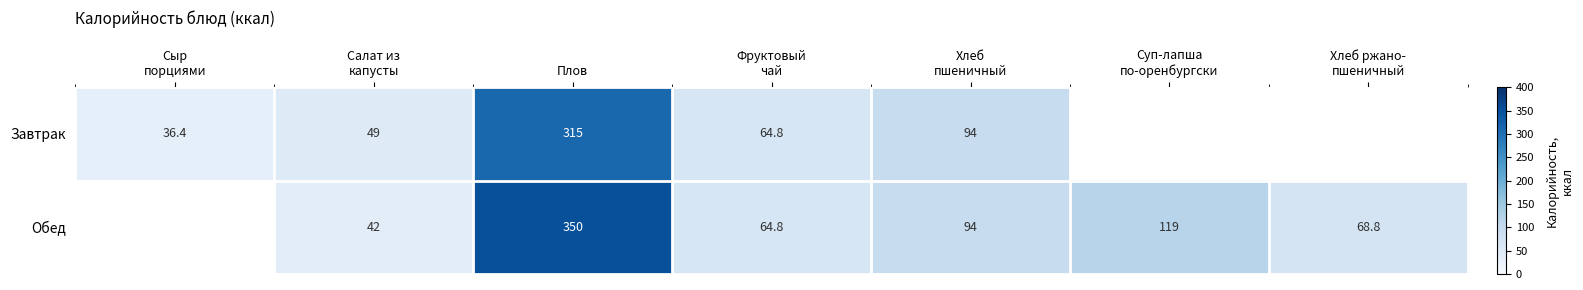

What is the total value across all series at Плов?

665.0